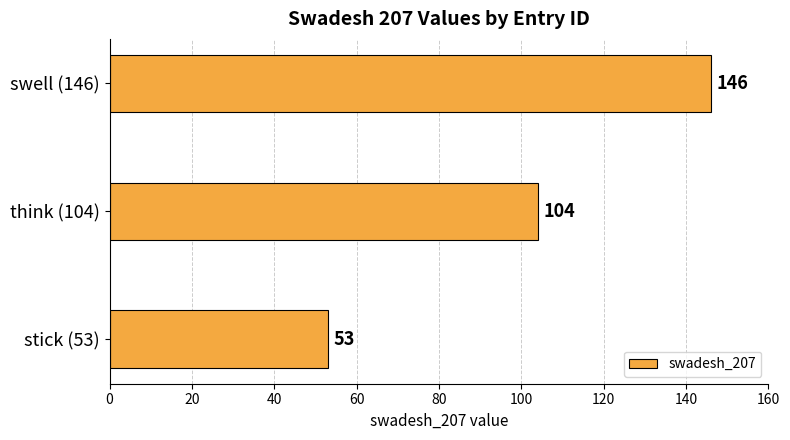

At which label is the value closest to 99?

think (104)